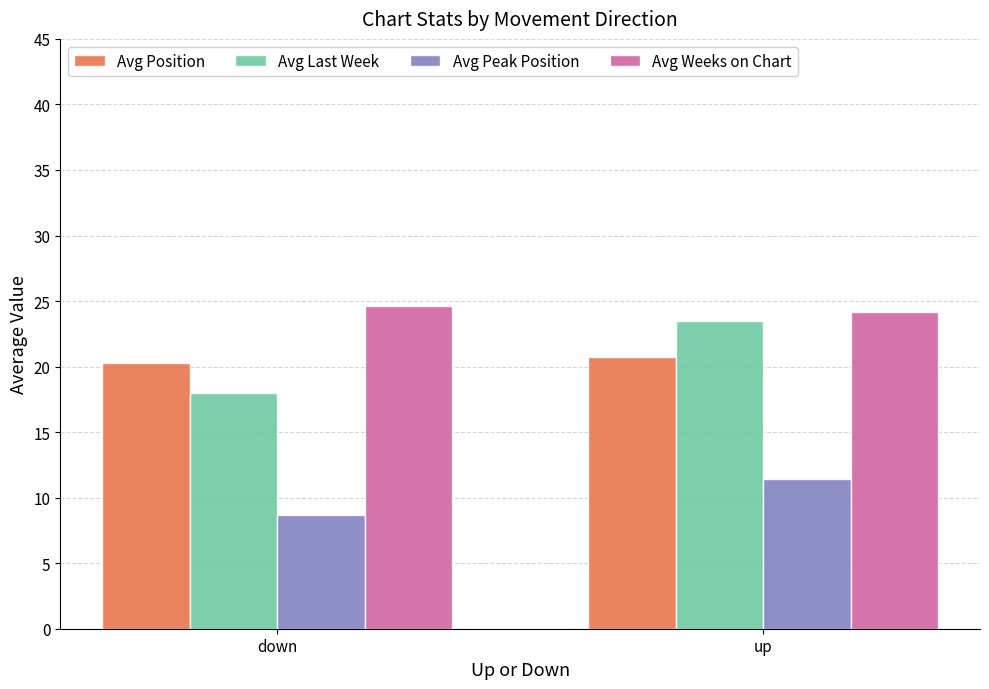

Reading right to left, transcribe all the data shown in this chart.

Avg Position: up=20.7	down=20.3
Avg Last Week: up=23.5	down=18.0
Avg Peak Position: up=11.4	down=8.7
Avg Weeks on Chart: up=24.2	down=24.6